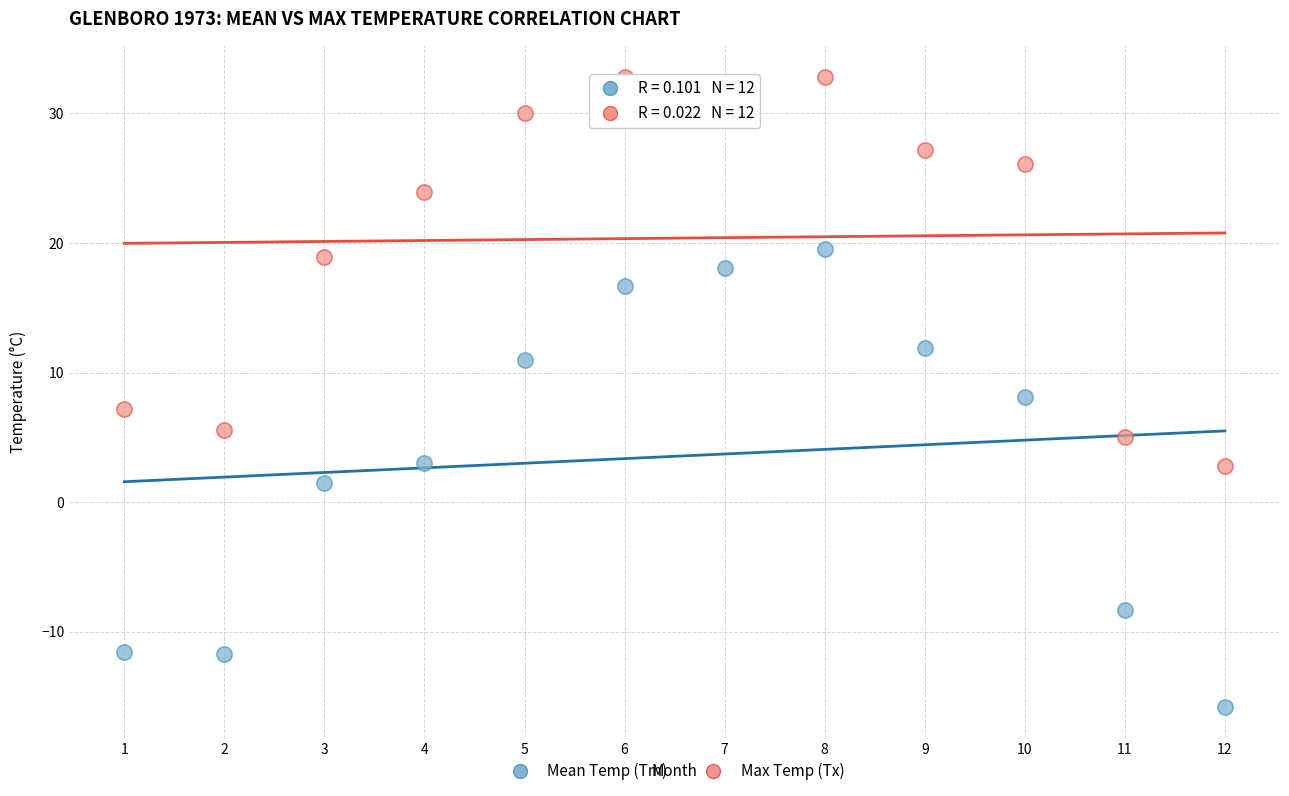

Across all data points, what is the range of Y values (max minus min)?

48.6